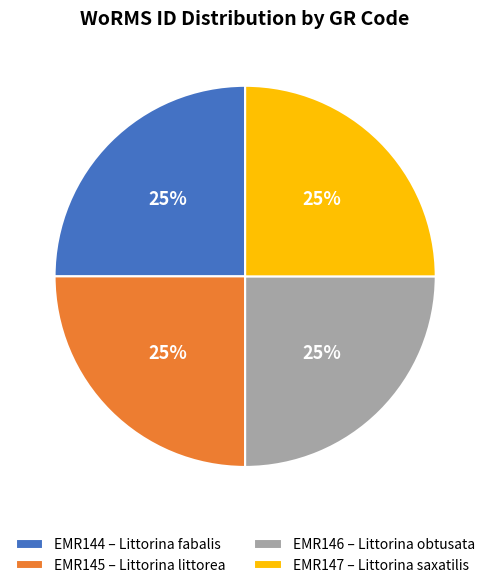

True or false: EMR146 – Littorina obtusata accounts for 31% of the total.

False